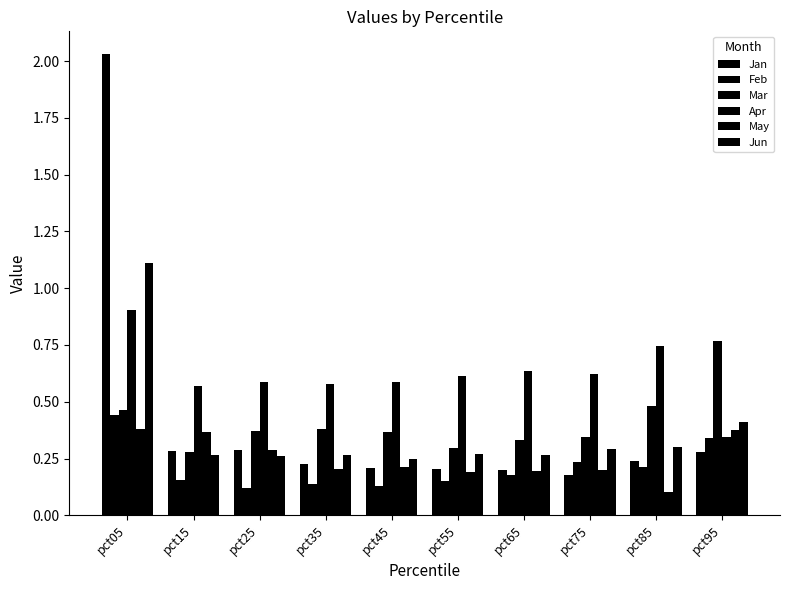

How many distinct data groups are displayed?

6